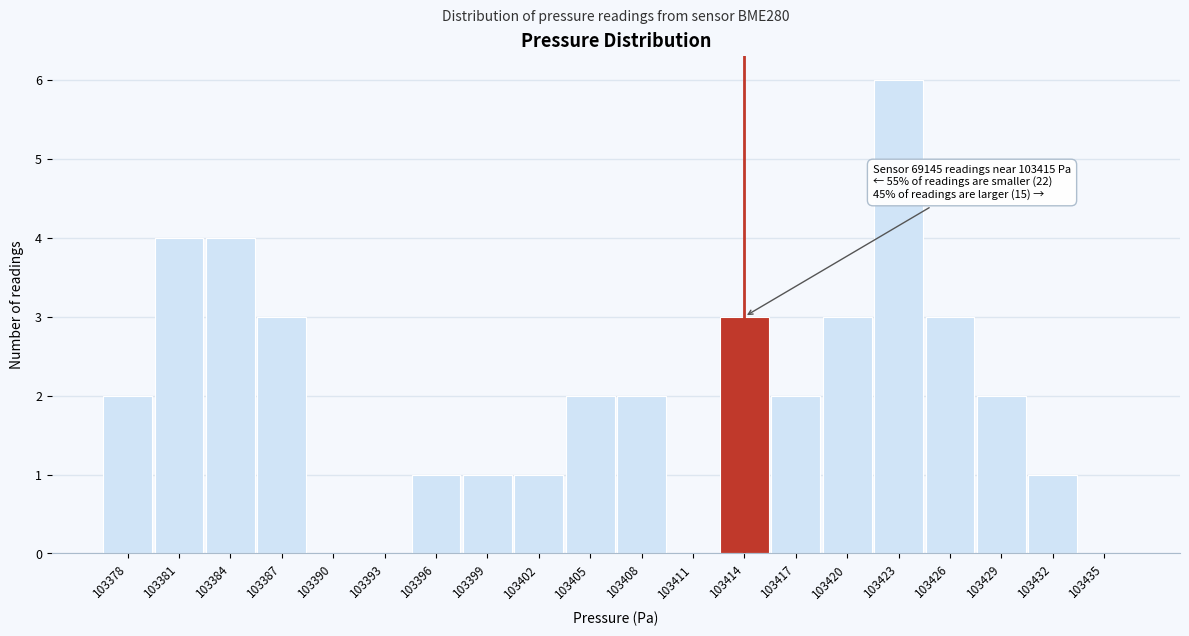

Reading right to left, what are all the values shown in this chart?

103435=0	103432=1	103429=2	103426=3	103423=6	103420=3	103417=2	103414=3	103411=0	103408=2	103405=2	103402=1	103399=1	103396=1	103393=0	103390=0	103387=3	103384=4	103381=4	103378=2